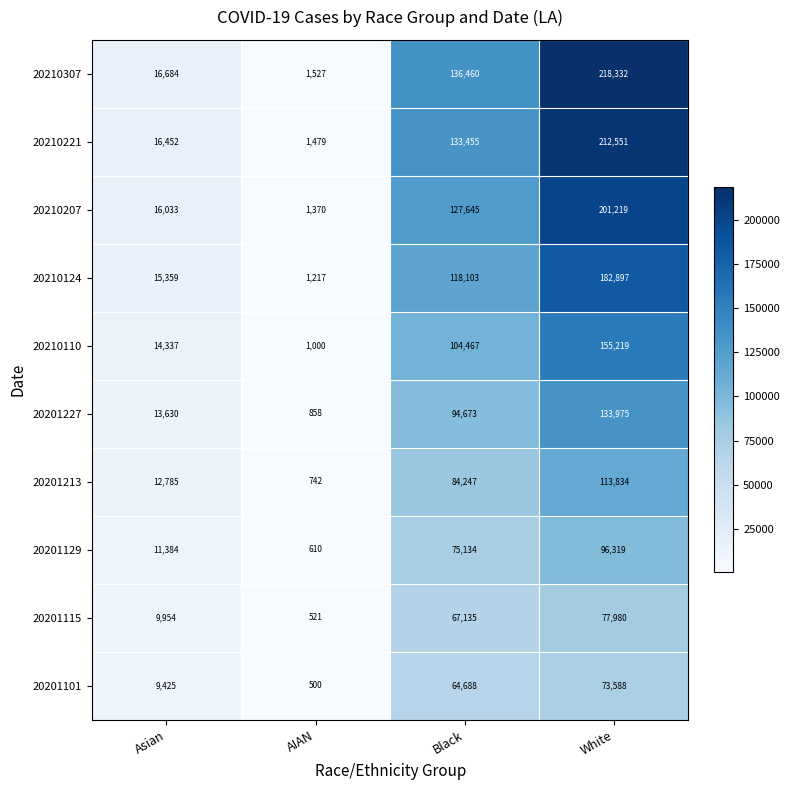

What is the difference between the second highest and minimum values in the 20201129 series?

74524